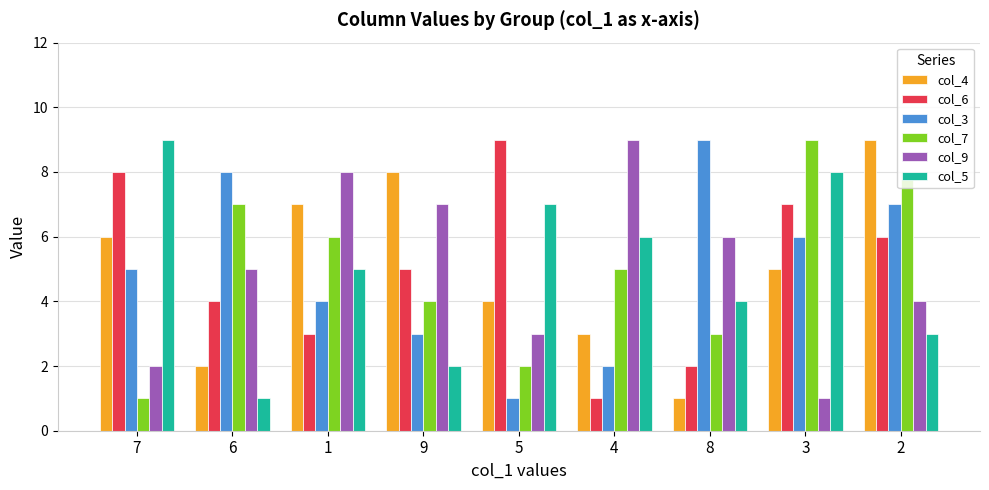

Reading left to right, what are all the values shown in this chart?

col_4: 7=6	6=2	1=7	9=8	5=4	4=3	8=1	3=5	2=9
col_6: 7=8	6=4	1=3	9=5	5=9	4=1	8=2	3=7	2=6
col_3: 7=5	6=8	1=4	9=3	5=1	4=2	8=9	3=6	2=7
col_7: 7=1	6=7	1=6	9=4	5=2	4=5	8=3	3=9	2=8
col_9: 7=2	6=5	1=8	9=7	5=3	4=9	8=6	3=1	2=4
col_5: 7=9	6=1	1=5	9=2	5=7	4=6	8=4	3=8	2=3